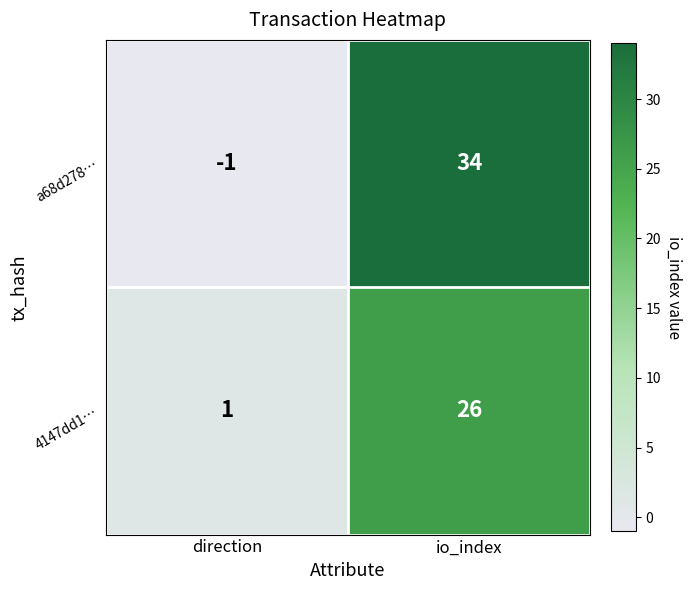

What is the maximum value shown in the chart?

34